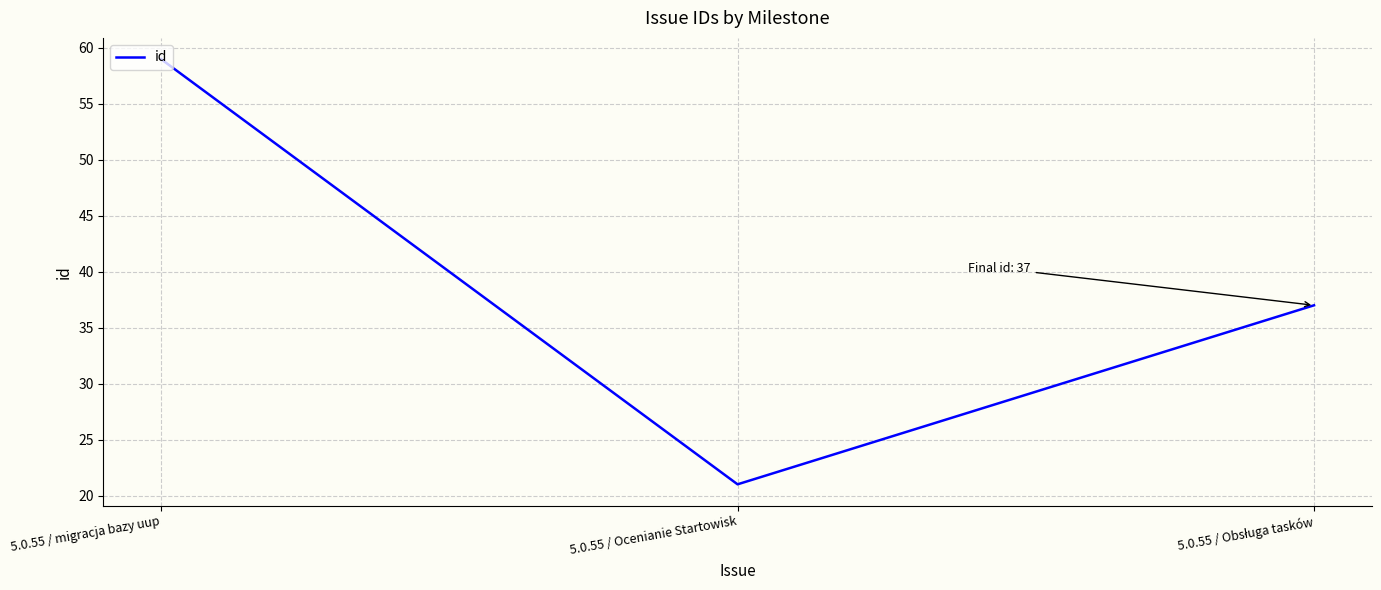

Where does the data first go above 37?

5.0.55 / migracja bazy uup